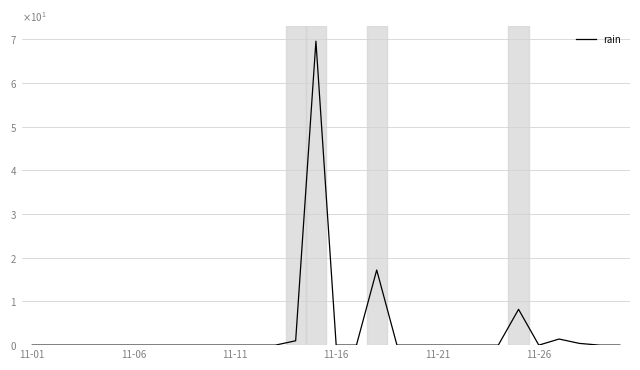

Does the chart display data point markers on the line(s)?

No